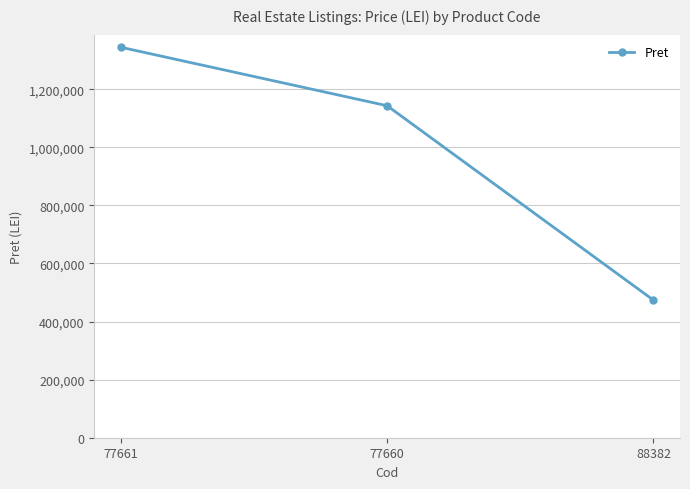

How many lines are shown in the chart?

1